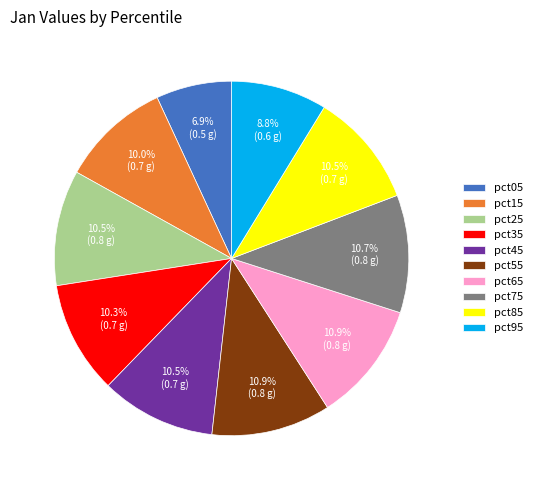

The pct15 slice represents 16% of the pie. True or false?

False